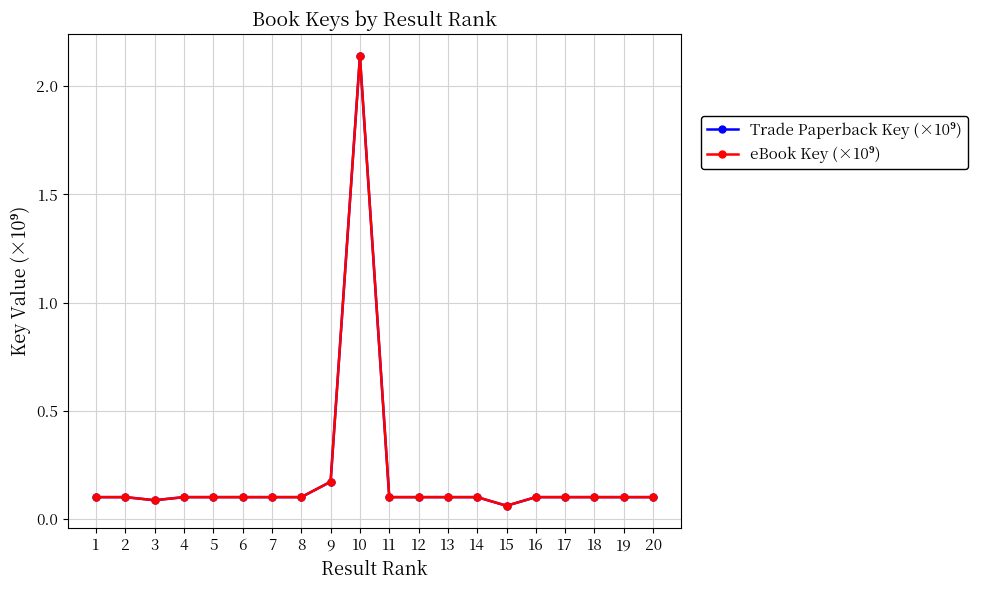

Is this an area chart (filled region under the line)?

No